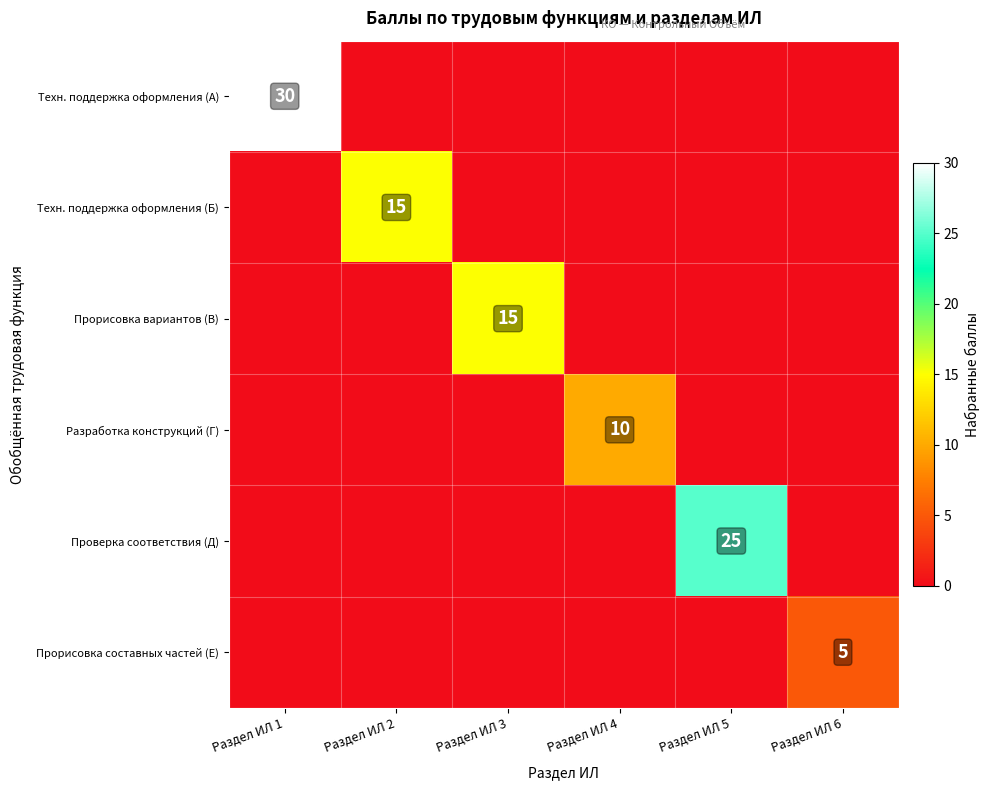

What is the total value across all series at Раздел ИЛ 1?

30